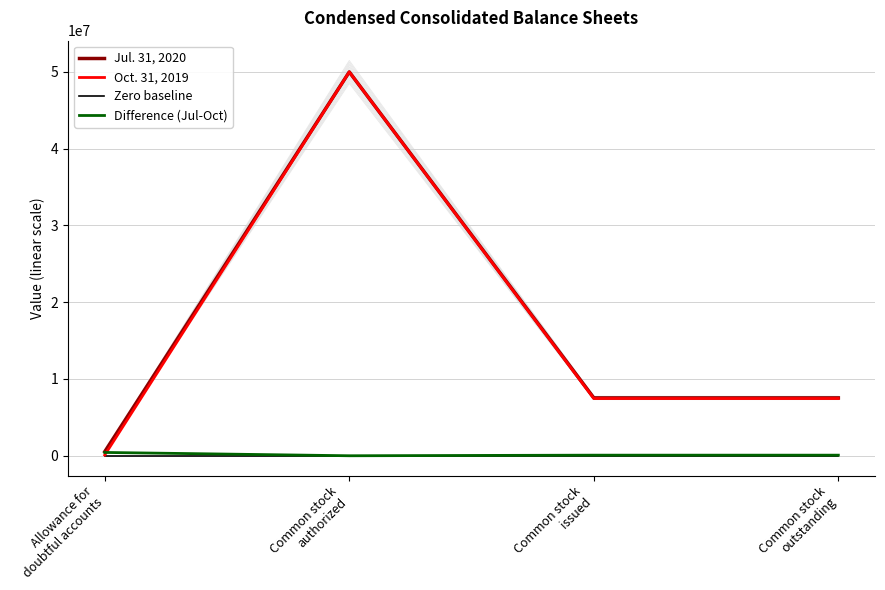

What is the difference between the Oct. 31, 2019 values at Allowance for
doubtful accounts and Common stock
outstanding?

7359419